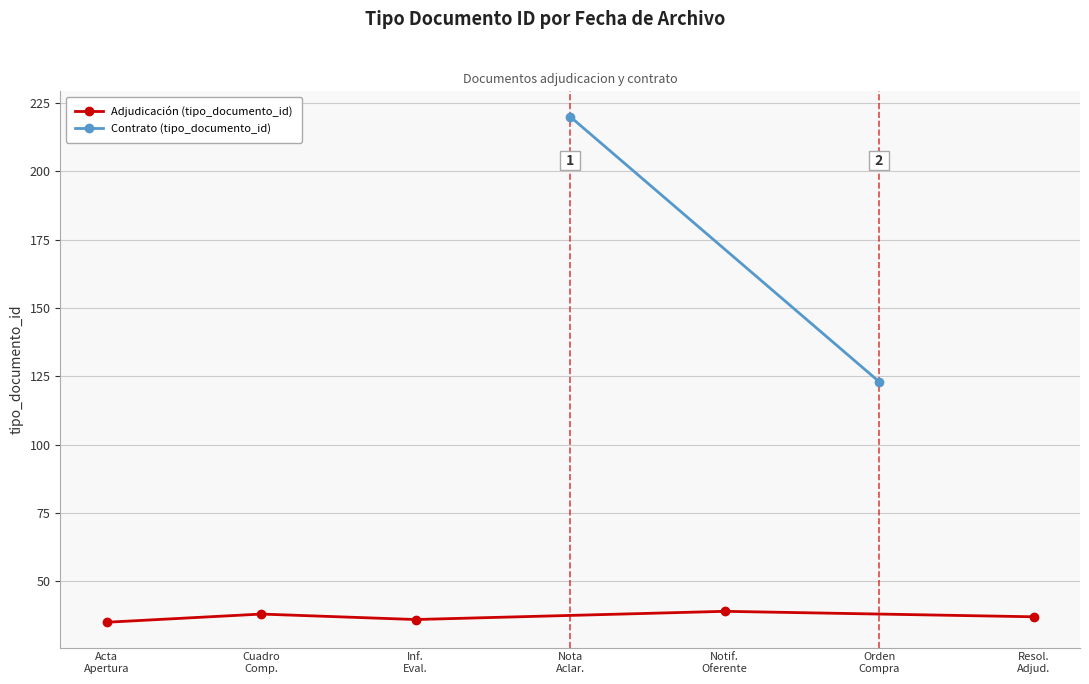

What is the minimum value for Adjudicación (tipo_documento_id)?

35